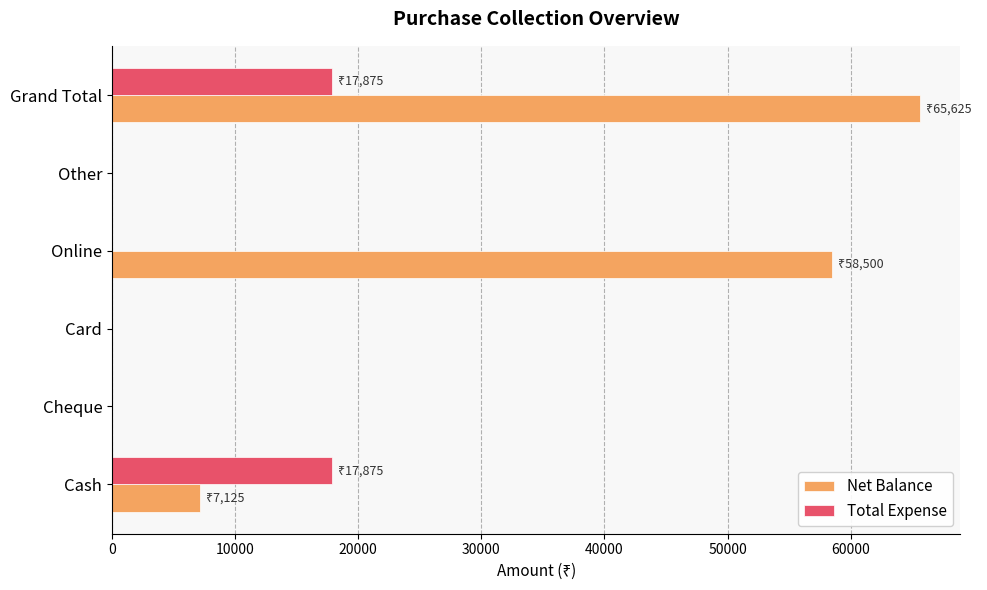

What is the average value of the Net Balance series?

21875